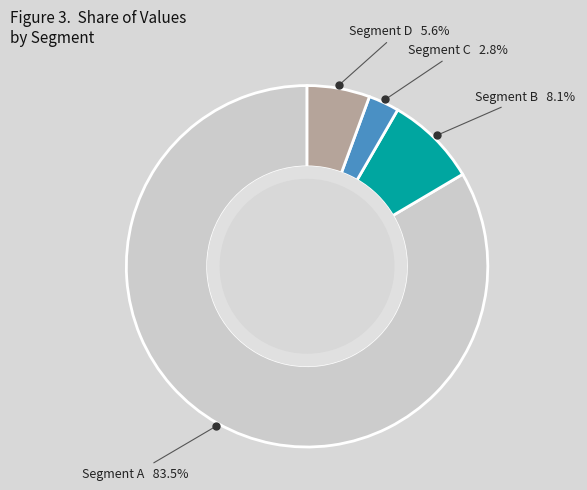

Approximately how many times larger is the value at Segment C compared to Segment B?

0.3